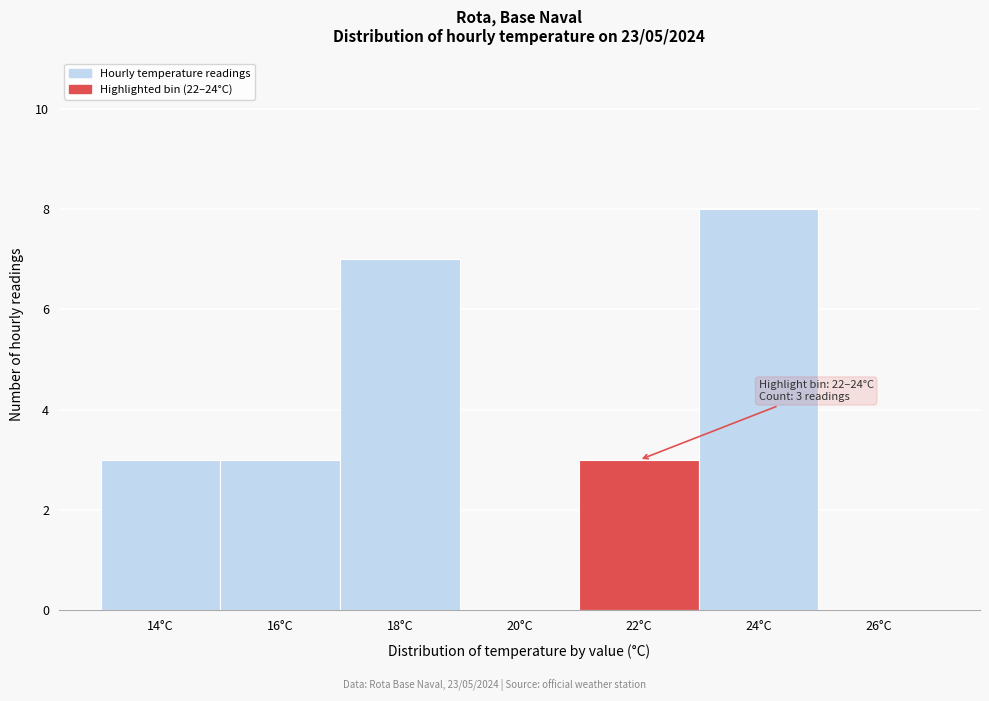

Reading left to right, transcribe all the data shown in this chart.

14°C=3	16°C=3	18°C=7	20°C=0	22°C=3	24°C=8	26°C=0